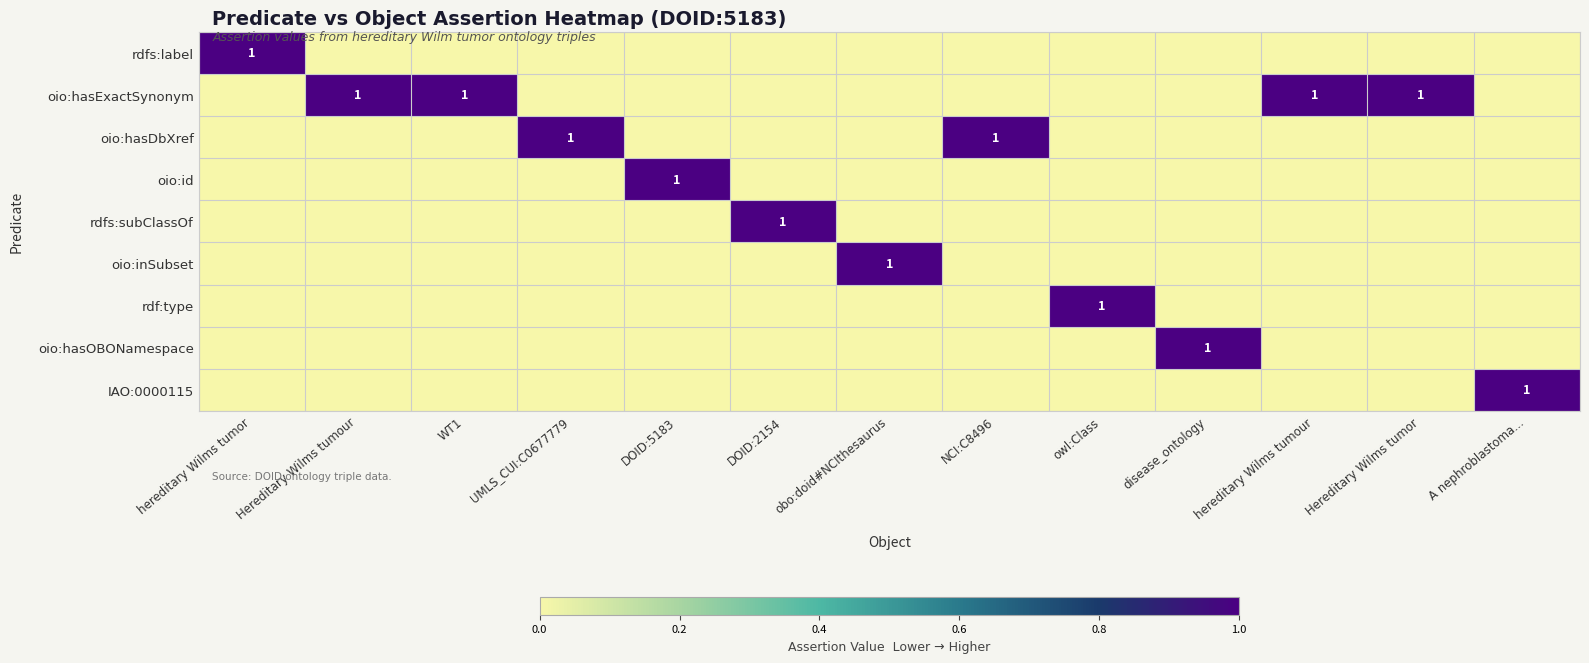

True or false: oio:hasExactSynonym has a value of 2 at Hereditary Wilms tumour.

False